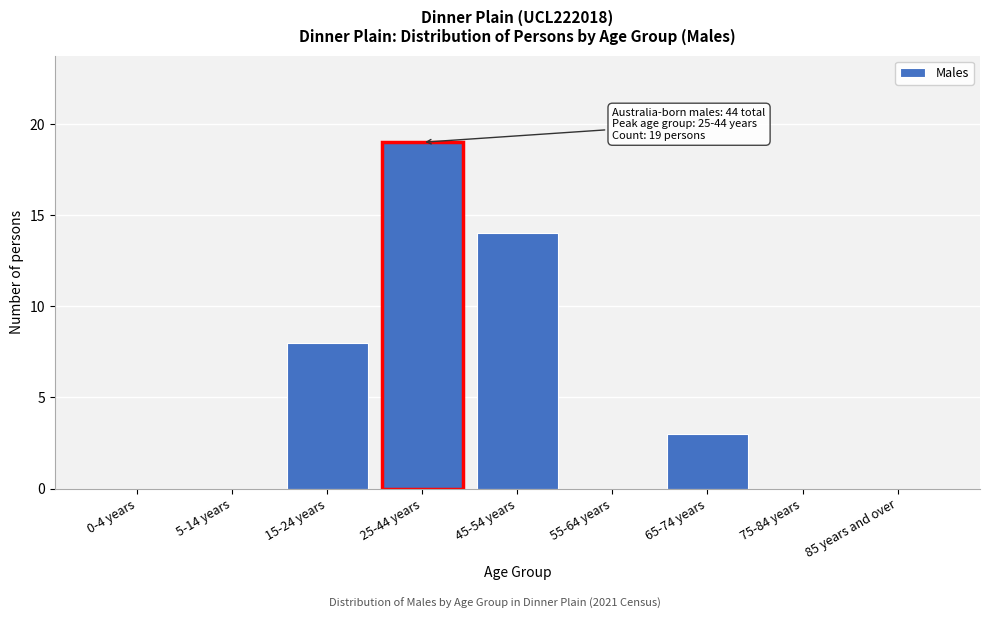

Reading left to right, list all the values displayed in this chart.

0-4 years=0	5-14 years=0	15-24 years=8	25-44 years=19	45-54 years=14	55-64 years=0	65-74 years=3	75-84 years=0	85 years and over=0